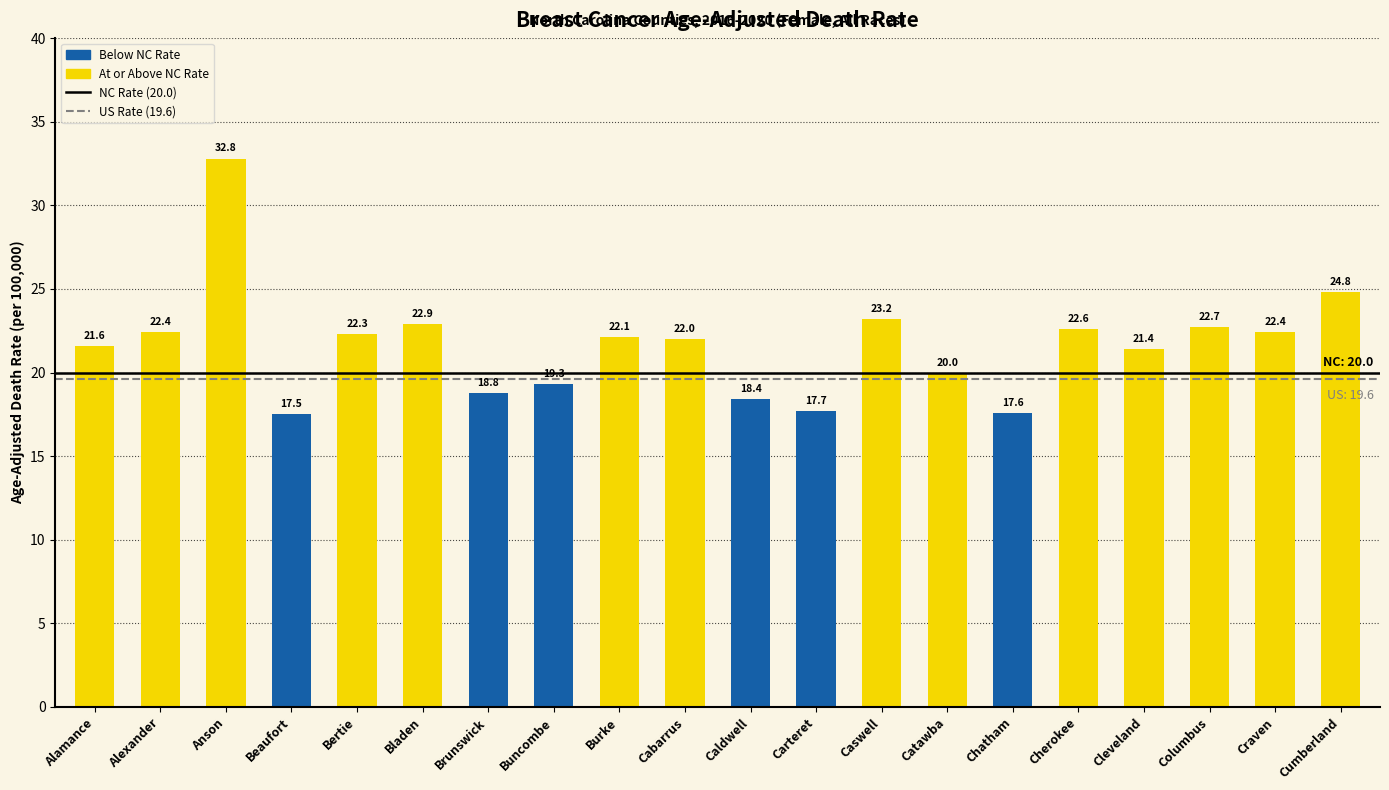

What is the label of the 7th bar from the right?

Catawba